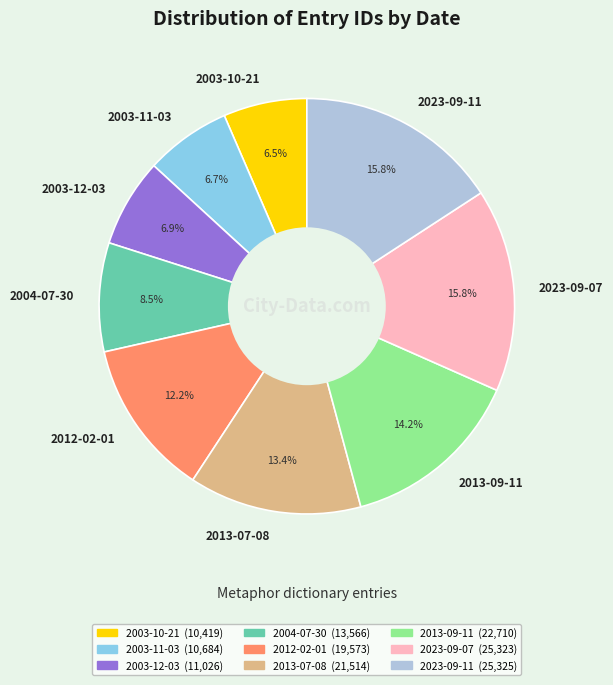

The 2003-11-03 slice represents 1% of the pie. True or false?

False